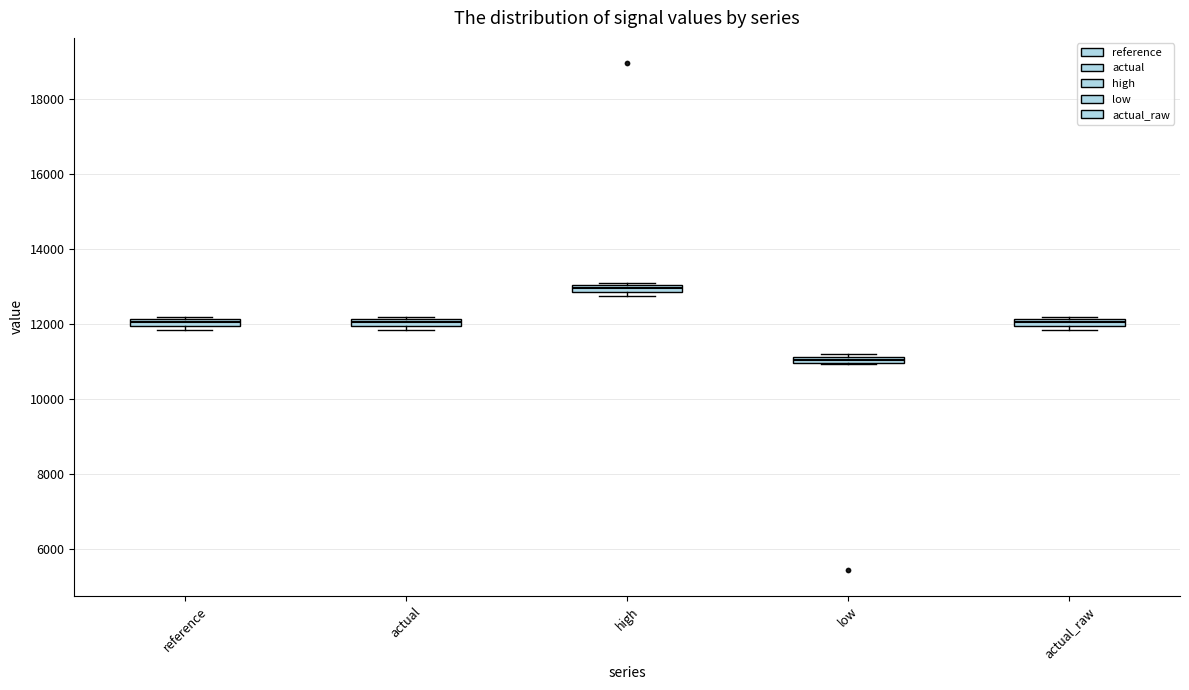

Which box's median line is the highest?

high